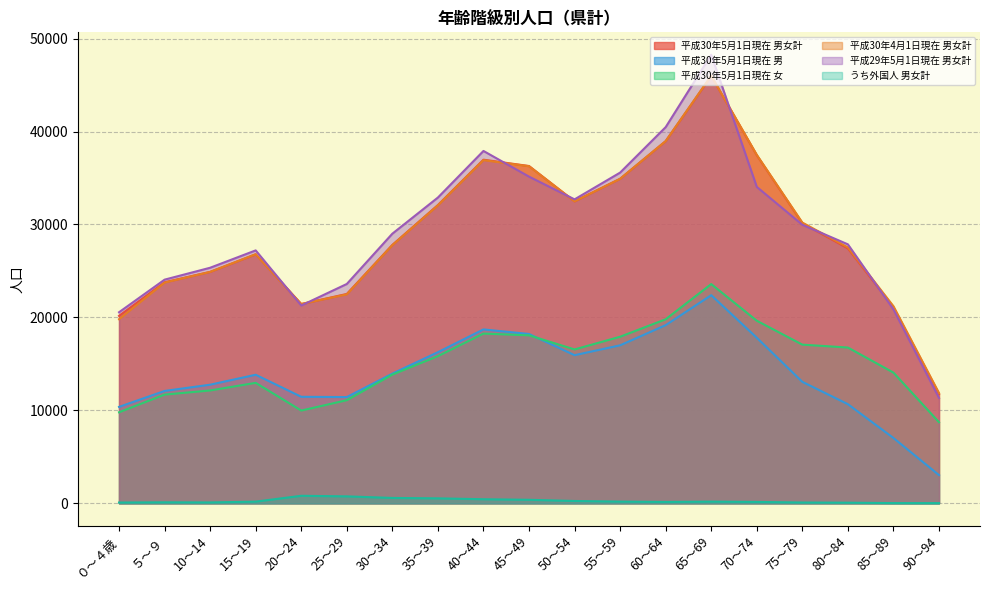

What is the label of the 16th point from the left?

75～79